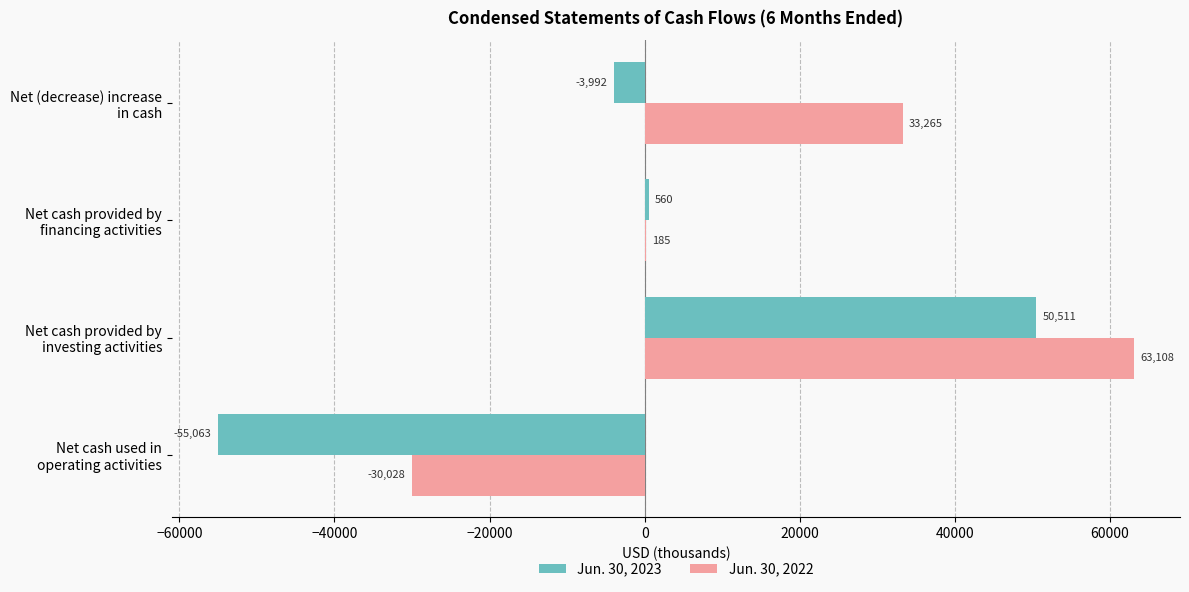

Which series has the largest total across all categories?

Jun. 30, 2022